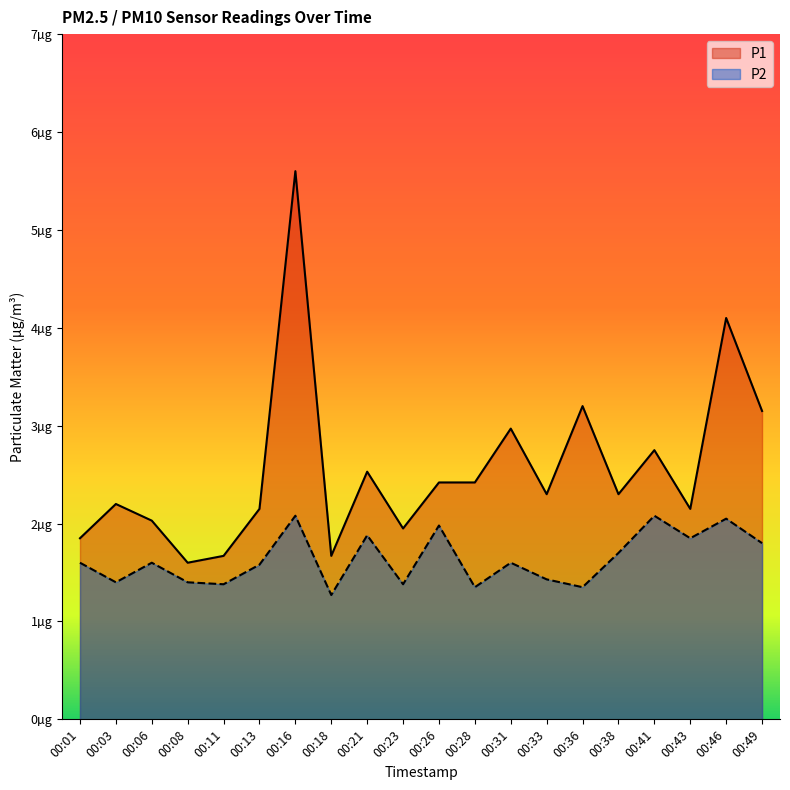

What is the maximum value for P2?

2.1